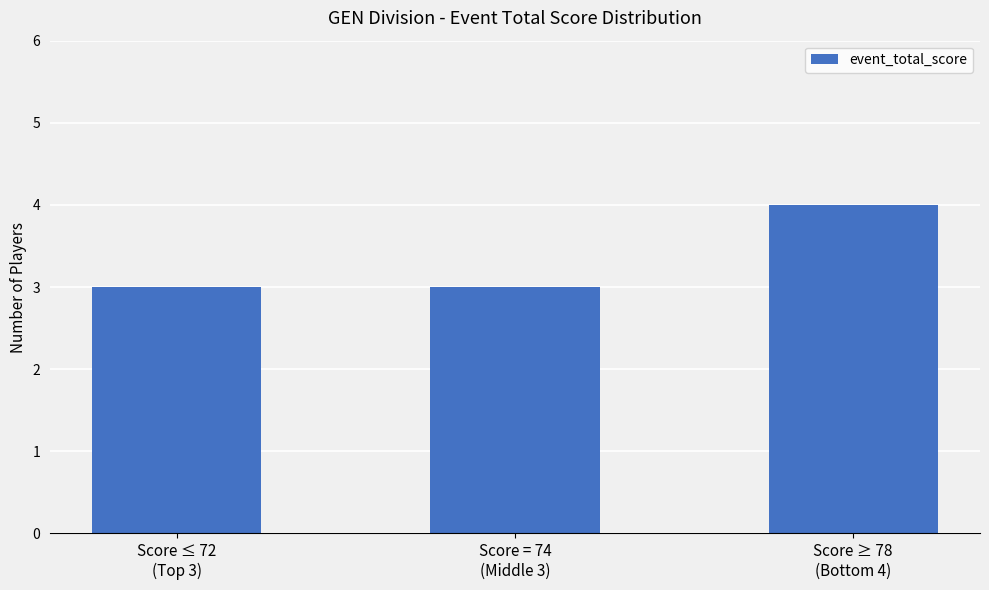

What is the average value?

3